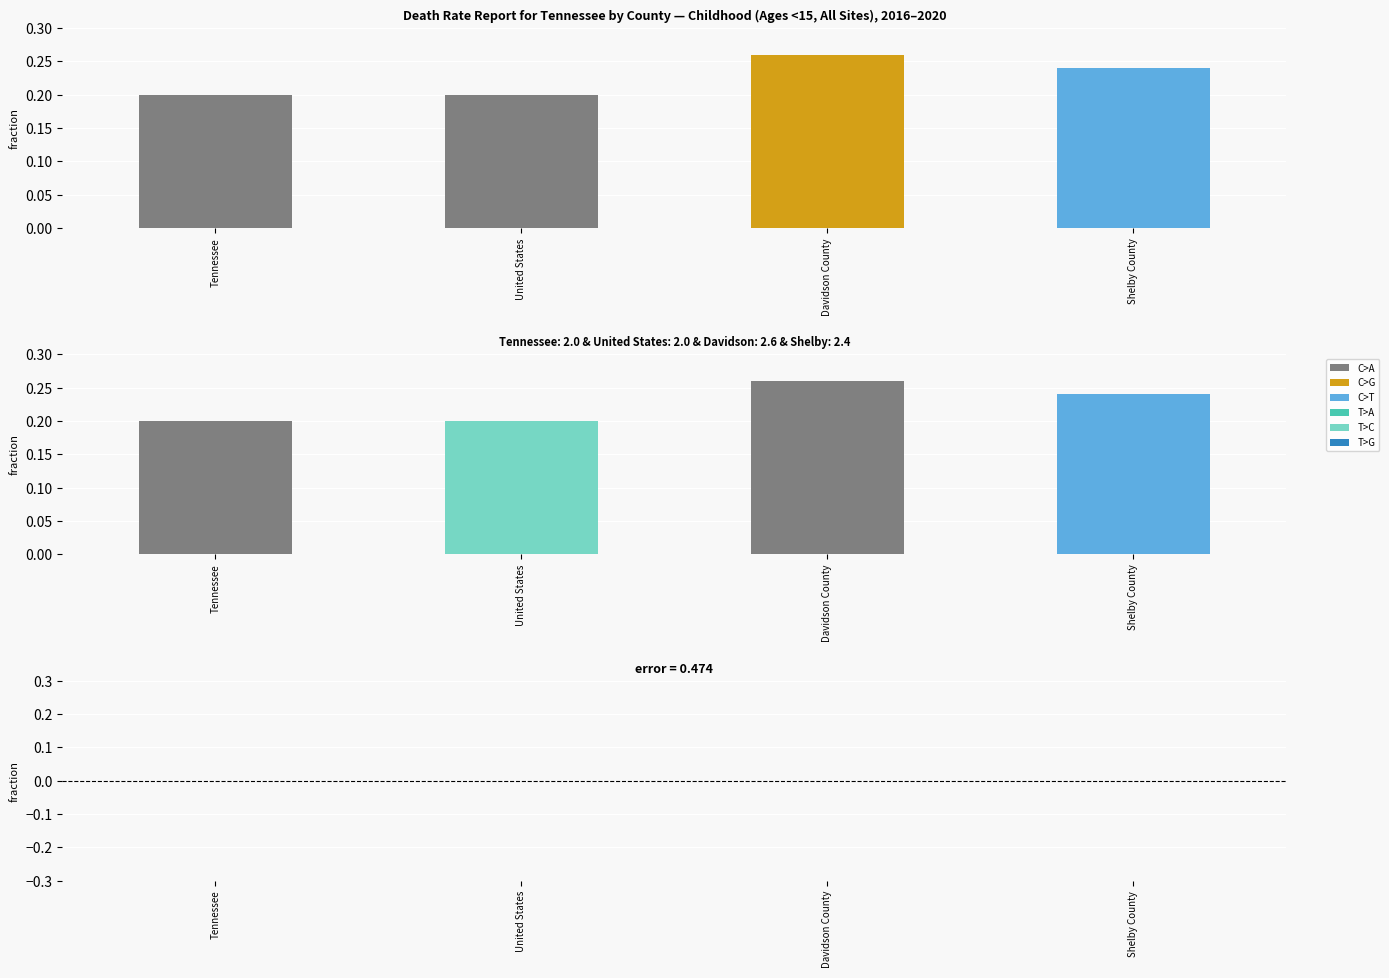

Reading left to right, what are all the values shown in this chart?

C>A: 0.2	0.0	0.3	0.0
C>G: 0.0	0.0	0.0	0.0
C>T: 0.0	0.0	0.0	0.2
T>A: 0.0	0.0	0.0	0.0
T>C: 0.0	0.2	0.0	0.0
T>G: 0.0	0.0	0.0	0.0